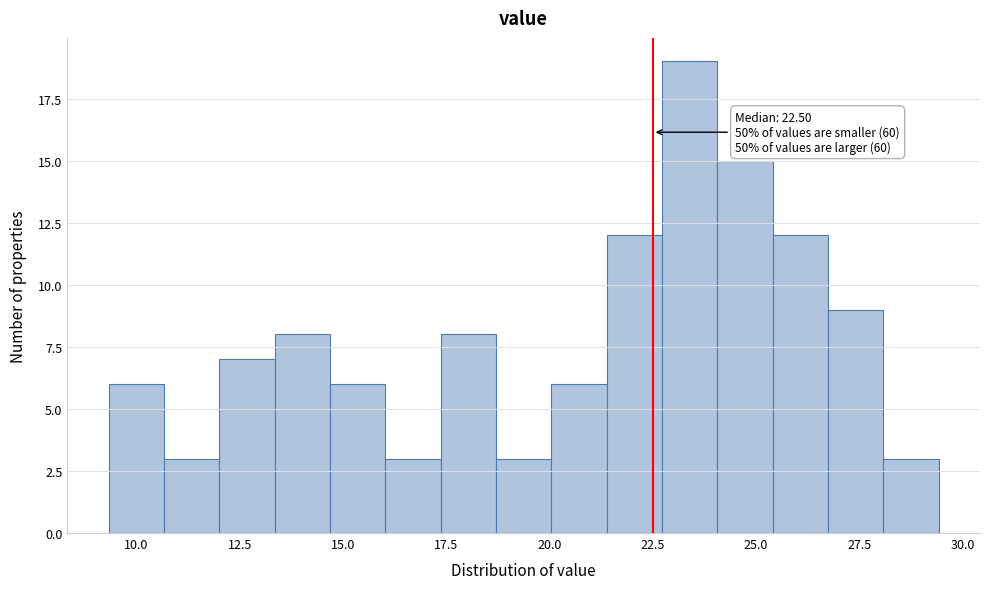

Read against the x-axis, roughly where is the centre of the tallest bar?

23.5